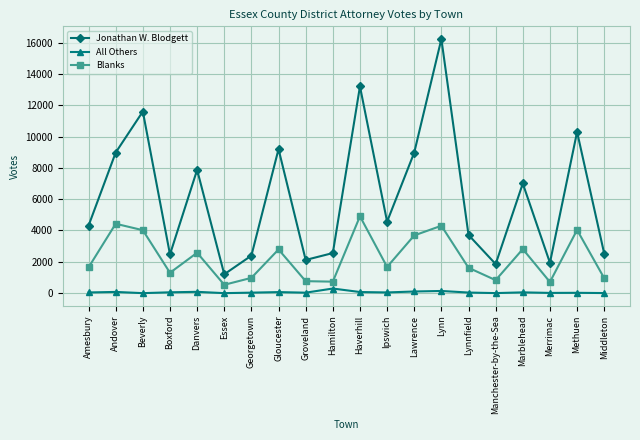

At which category does Blanks reach its first local peak?

Andover